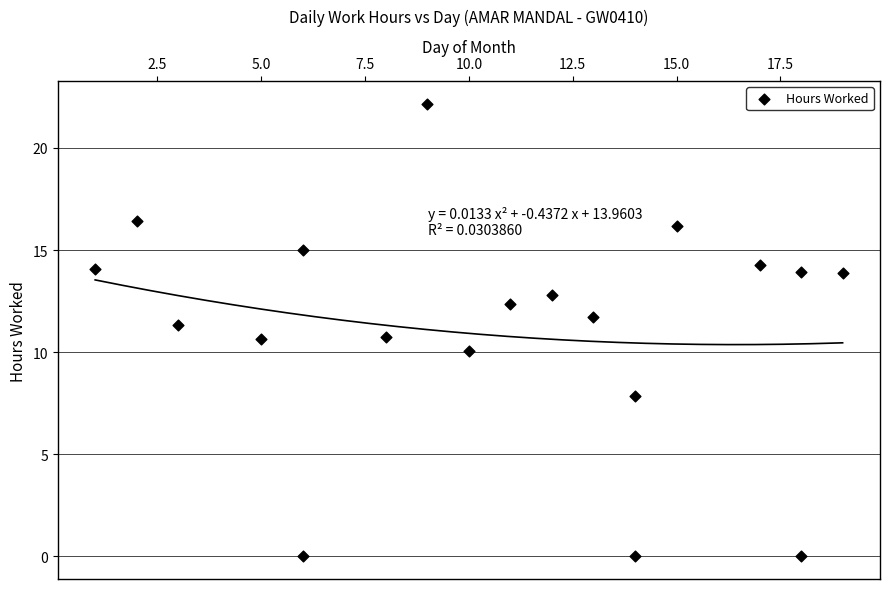

What is the range of Y values (max minus min)?

22.2